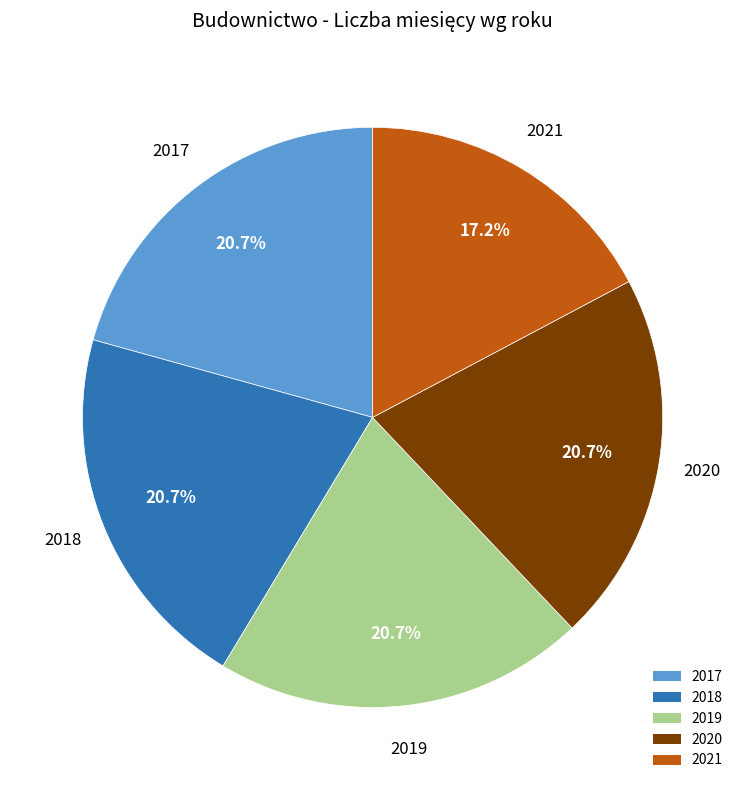

True or false: 2021 accounts for 17% of the total.

True